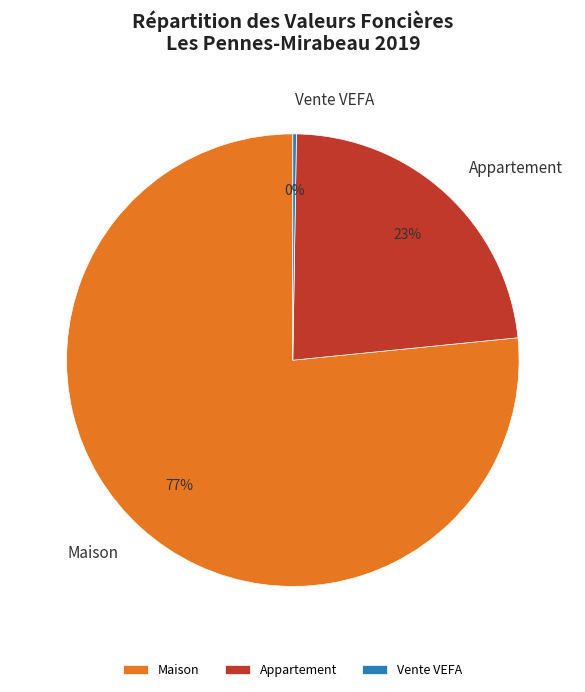

To the nearest percent, what is the average slice percentage?

33%